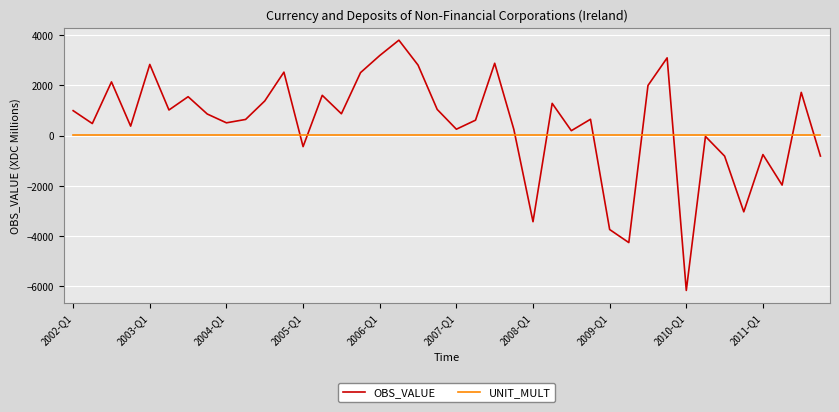

What are all the series names shown in the legend?

OBS_VALUE, UNIT_MULT